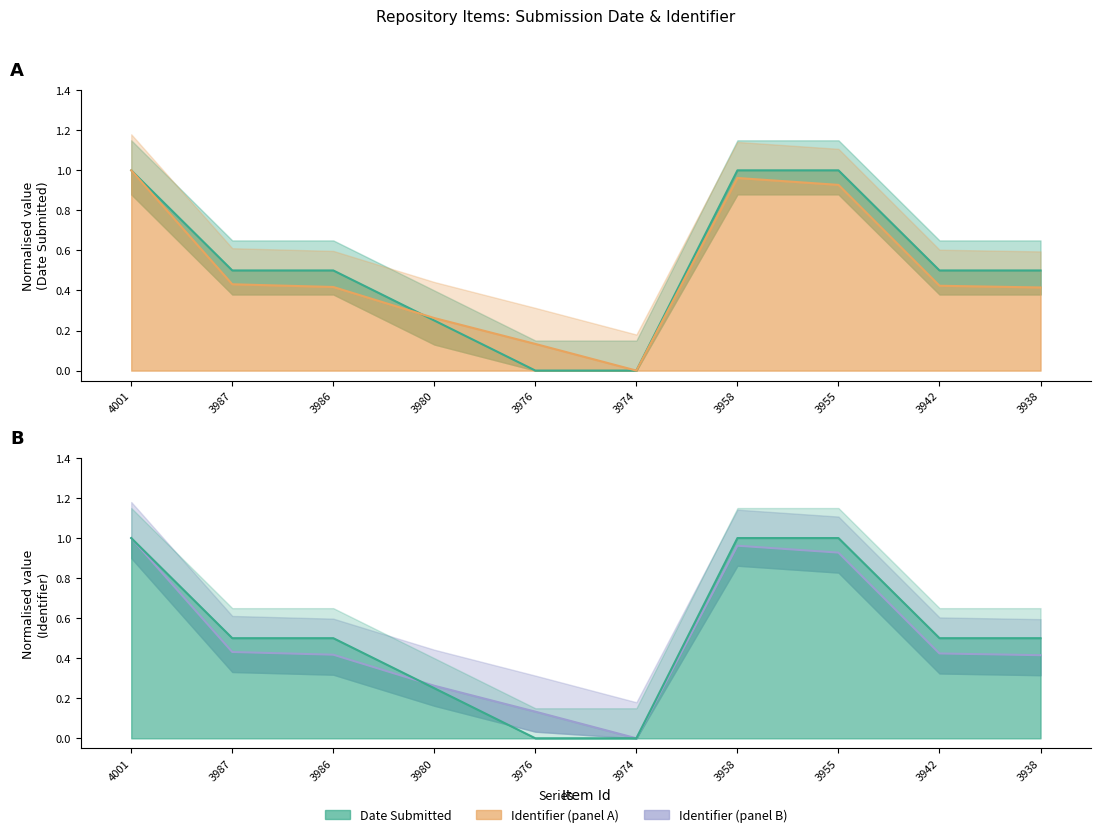

Rank the categories by Date Submitted value from highest to lowest.

4001, 3958, 3955, 3987, 3986, 3942, 3938, 3980, 3976, 3974